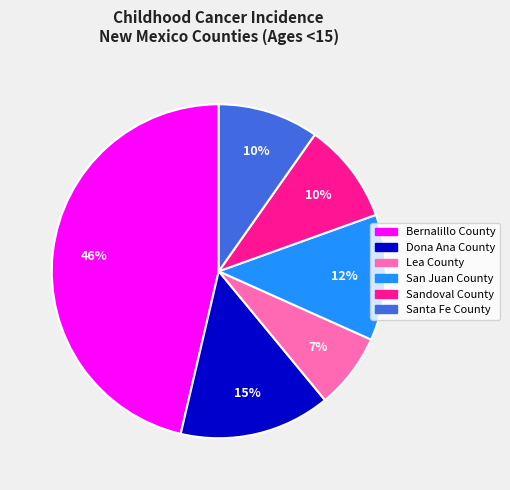

What is the ratio of the value at Santa Fe County to the value at San Juan County?

0.8